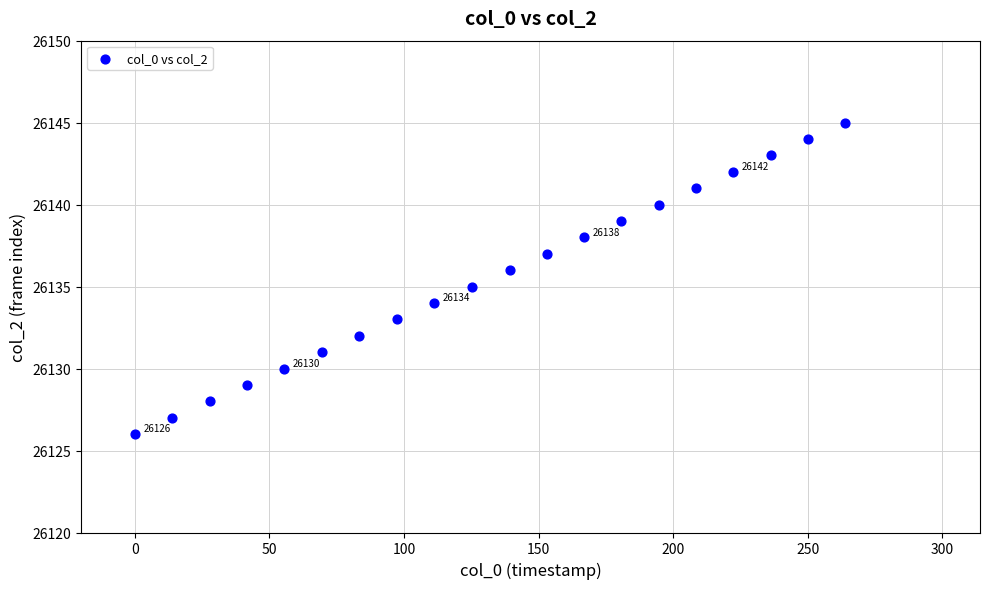

What is the range of Y values (max minus min)?

19